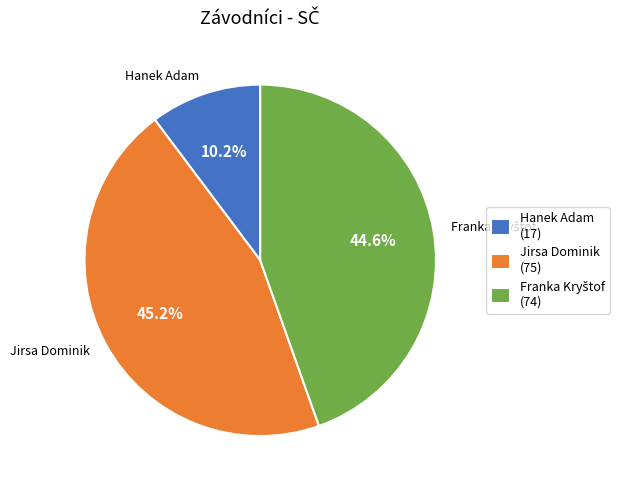

What is the ratio of the value at Jirsa Dominik to the value at Hanek Adam?

4.4